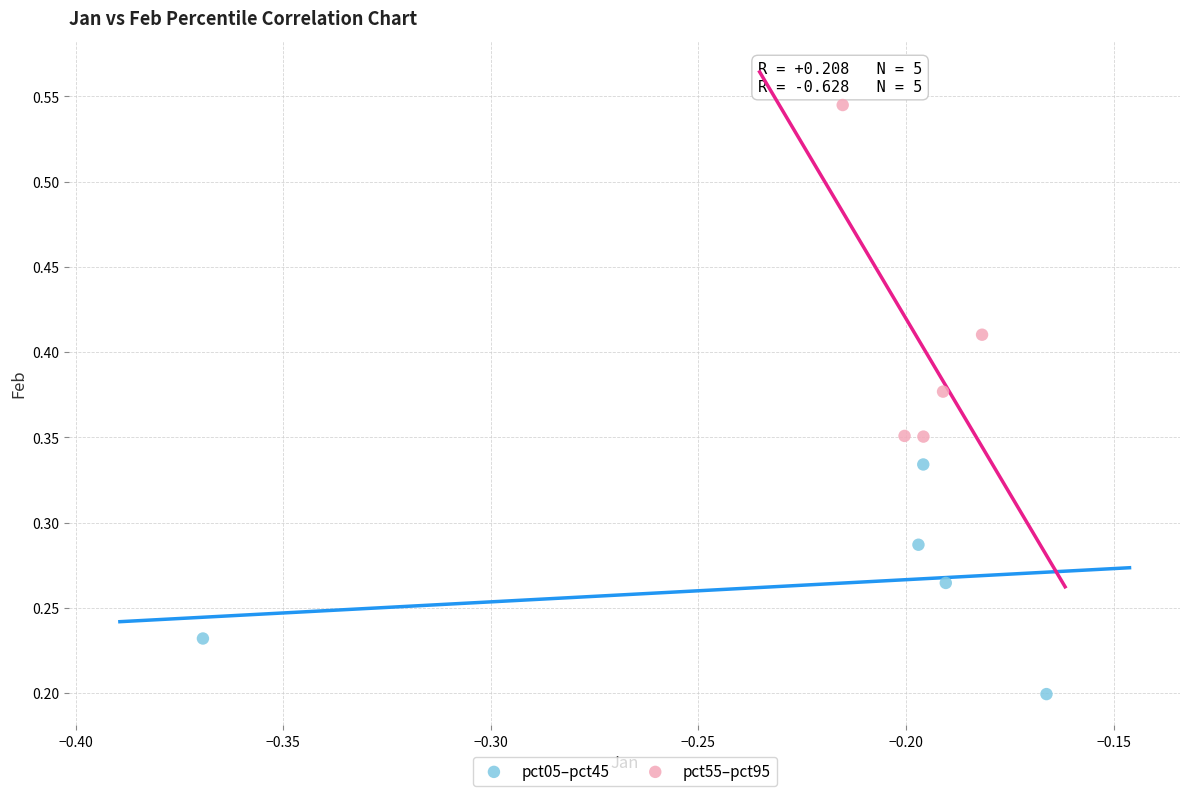

Which series has the largest Y range (max minus min)?

pct55–pct95